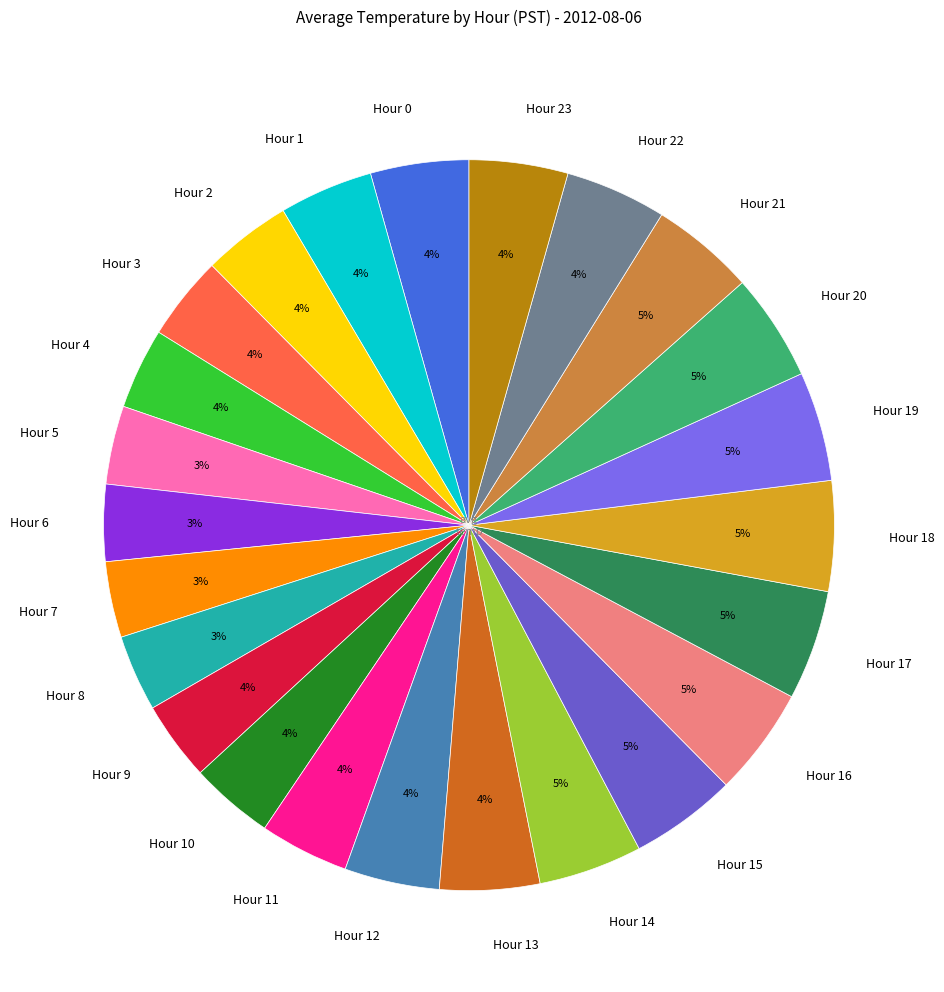

Does Hour 6 represent more than half of the total?

No